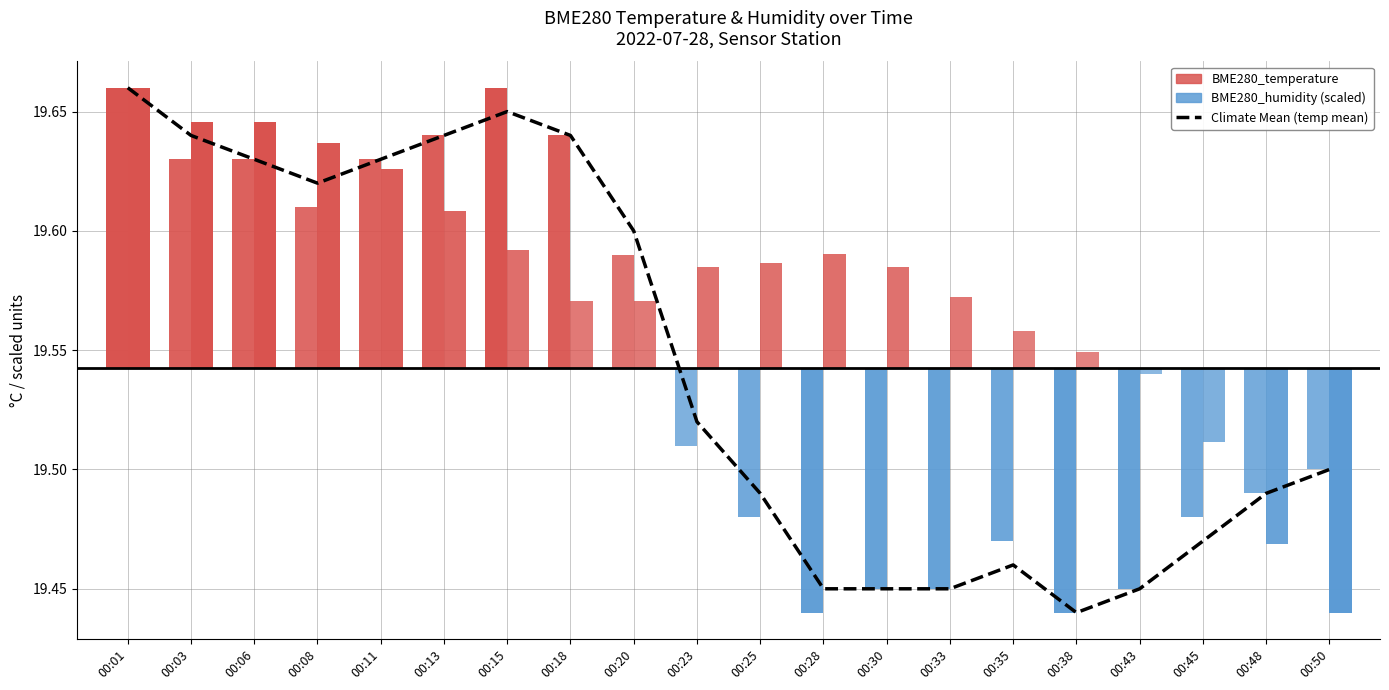

At which label is the value closest to 19?

00:38